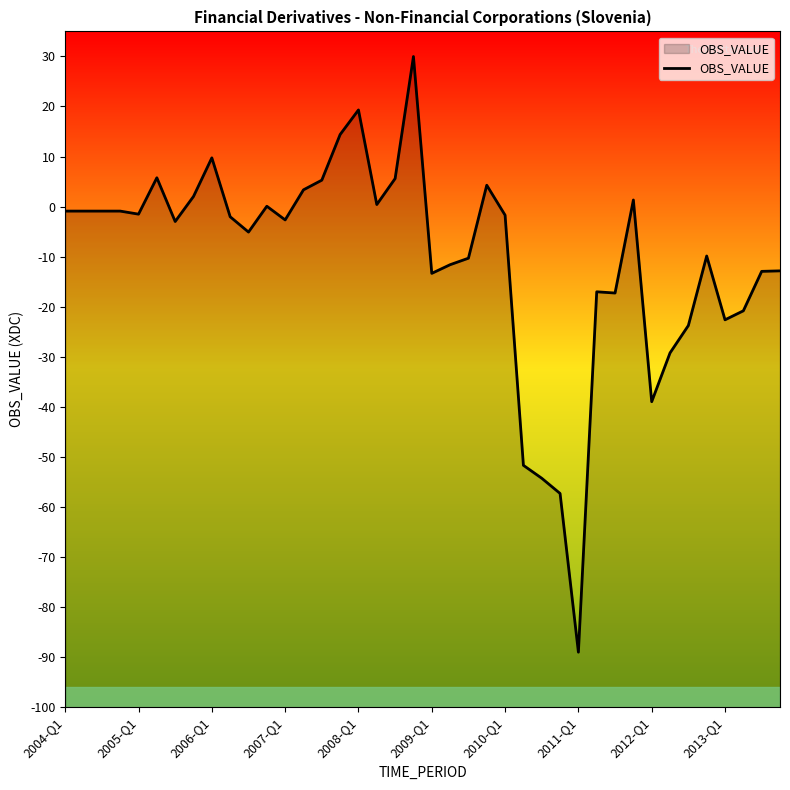

How many values exceed -2?

19